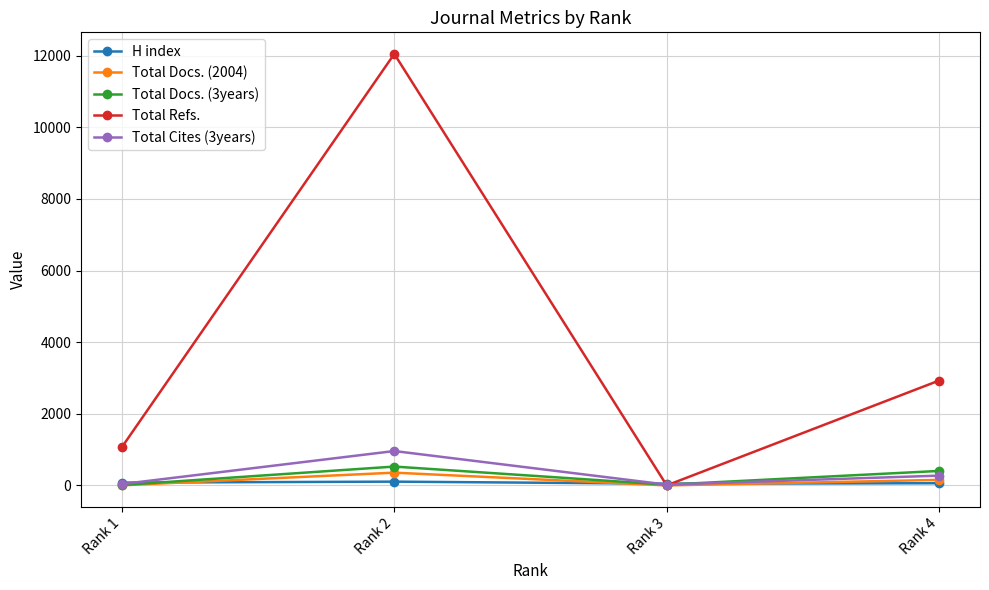

How many lines are shown in the chart?

5